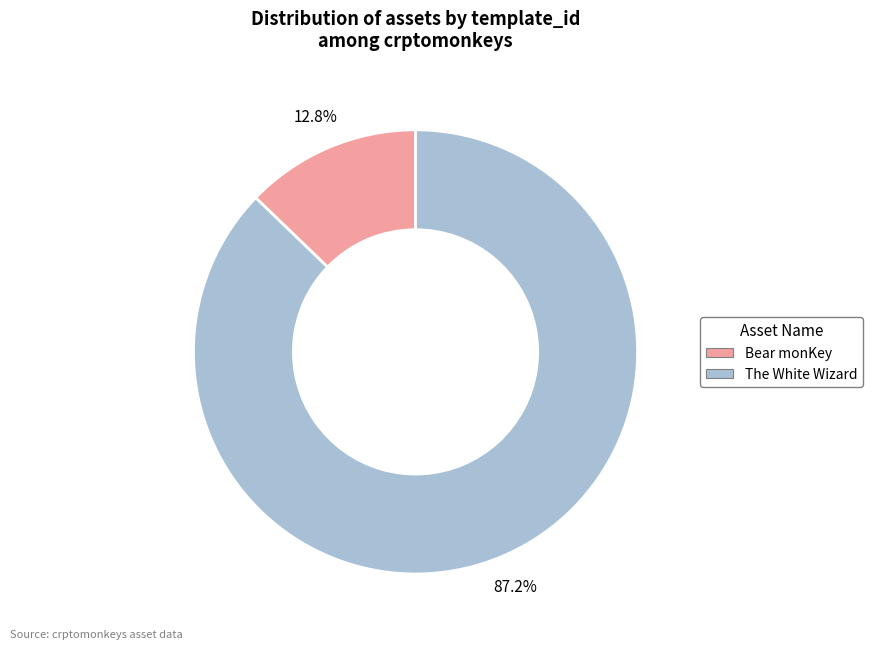

To the nearest percent, what is the difference between the The White Wizard and Bear monKey slice percentages?

74%